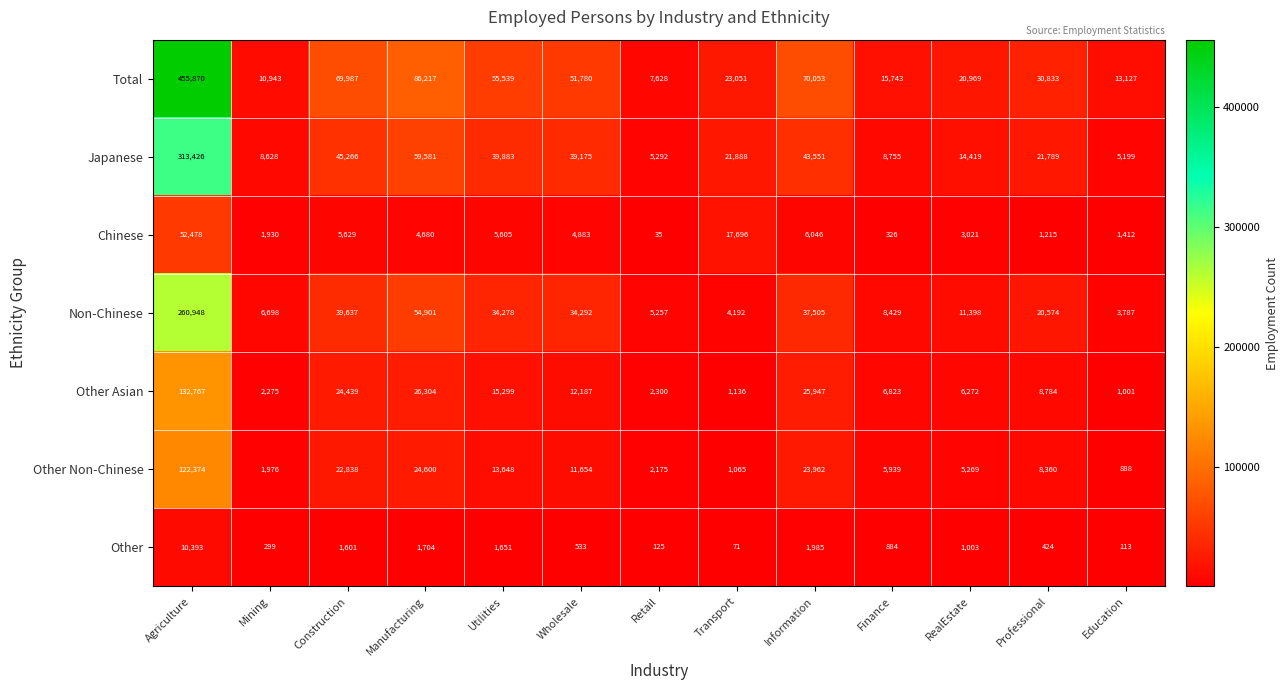

Between Construction and Wholesale, which series saw the biggest shift?

Total